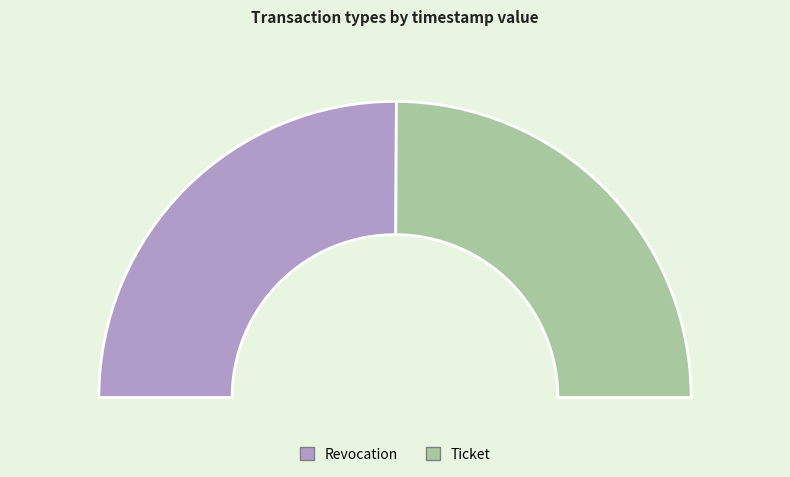

Count the number of slices in the pie.

2